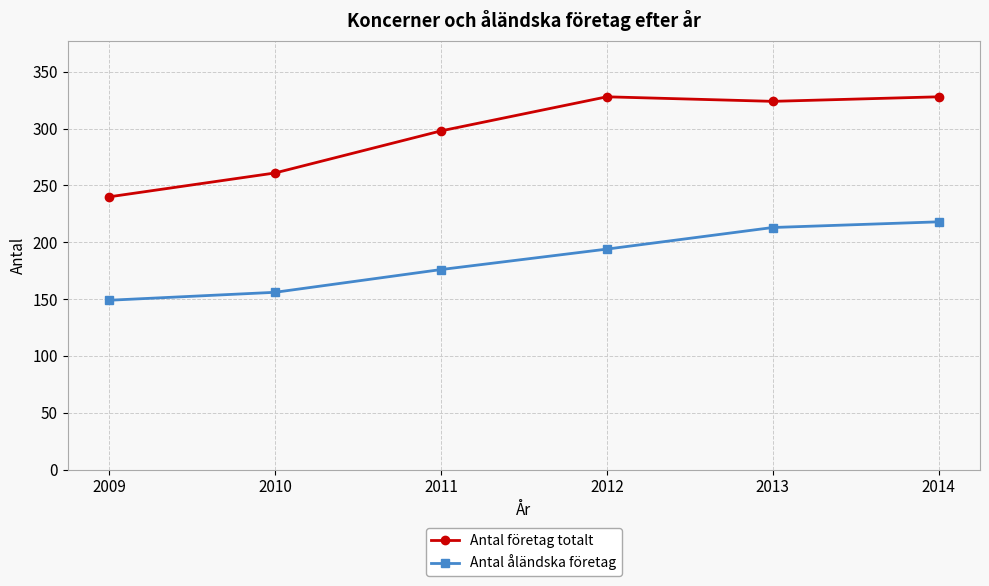

What is the value of the Antal företag totalt point at the 3rd from the left?

298